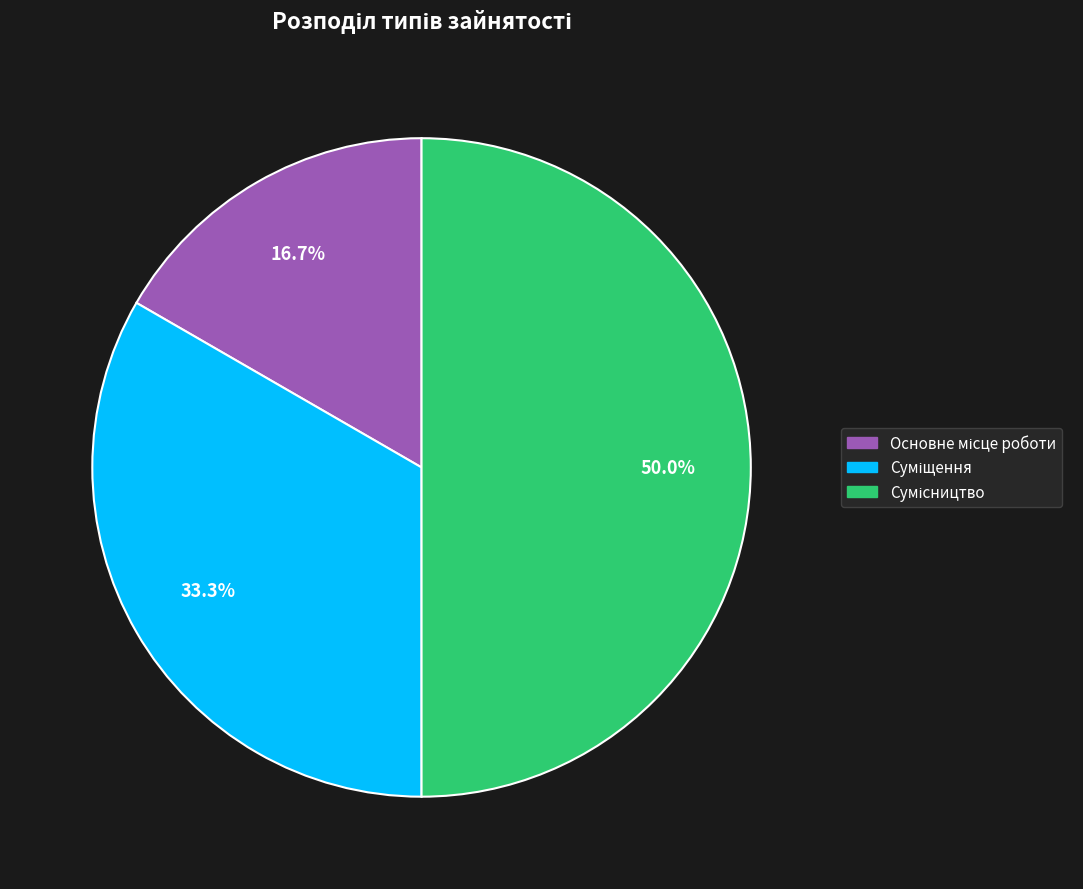

How many slices are in this pie chart?

3